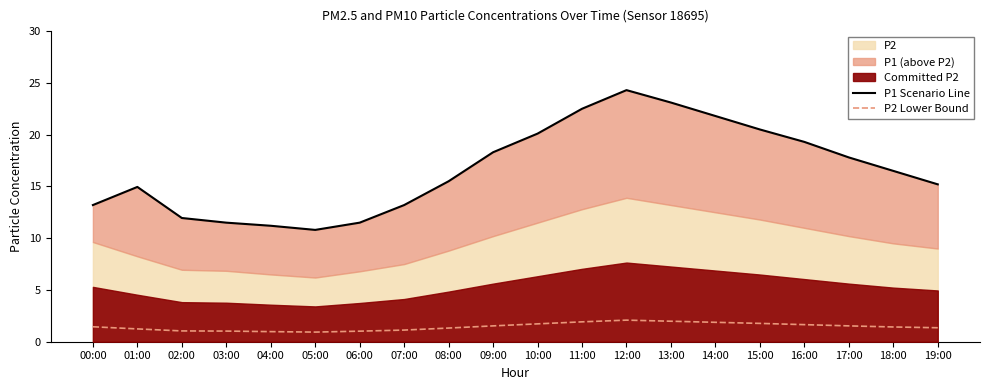

Between 01:00 and 13:00, which series saw the biggest shift?

P1 Scenario Line